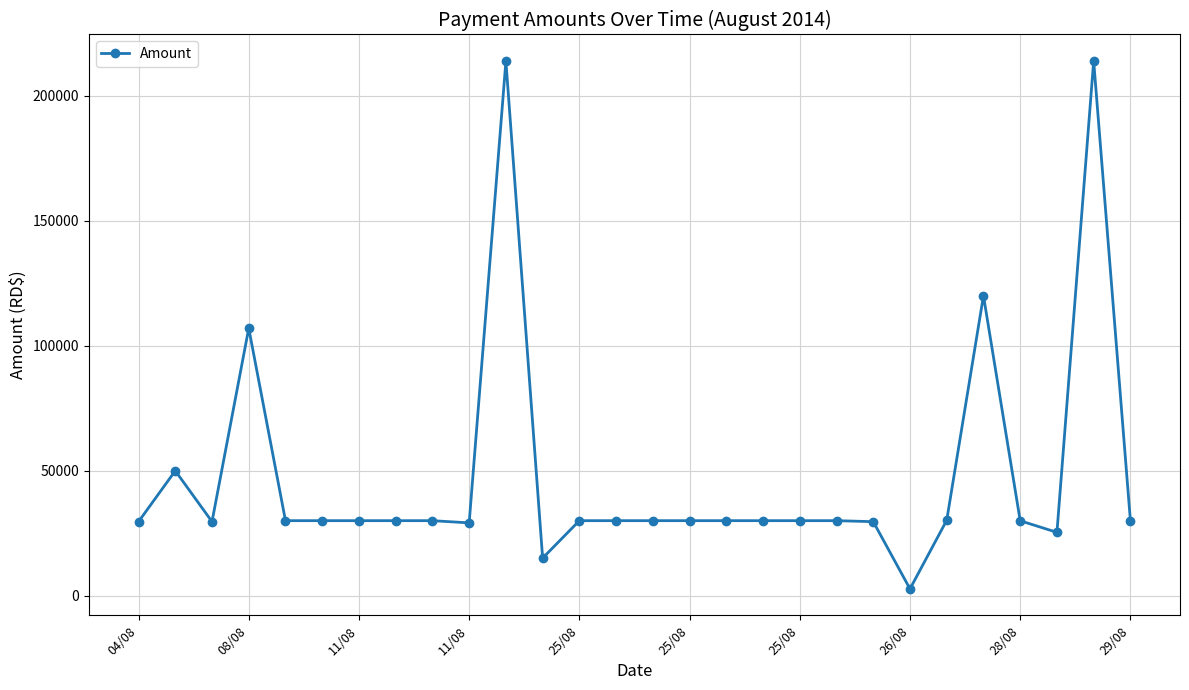

What is the value of the 10th point from the left?

29118.4